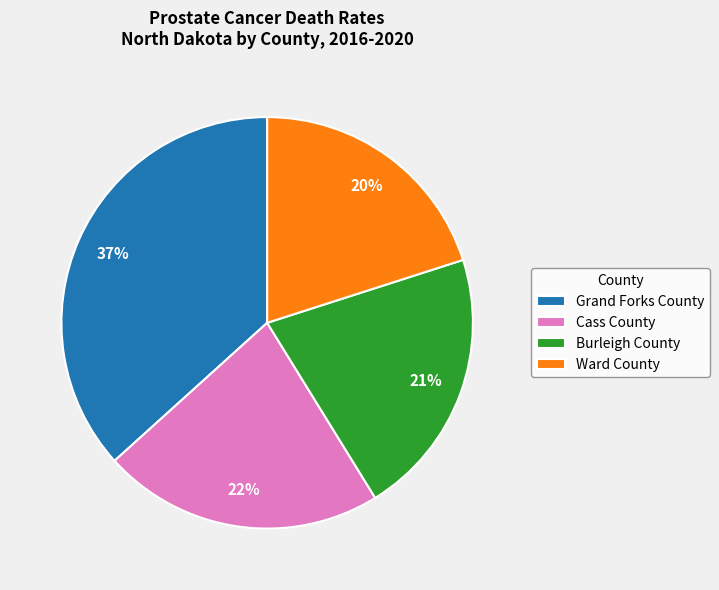

What is the smallest slice in the pie chart?

Ward County